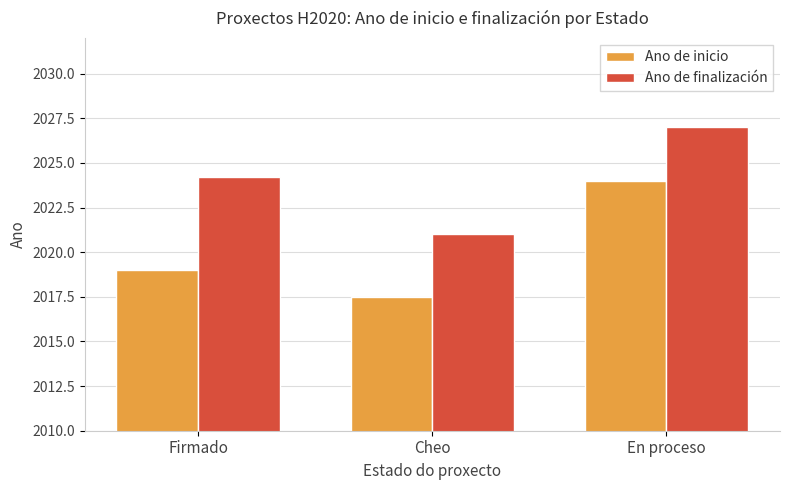

What is the difference between the highest and lowest values at Firmado?

5.2